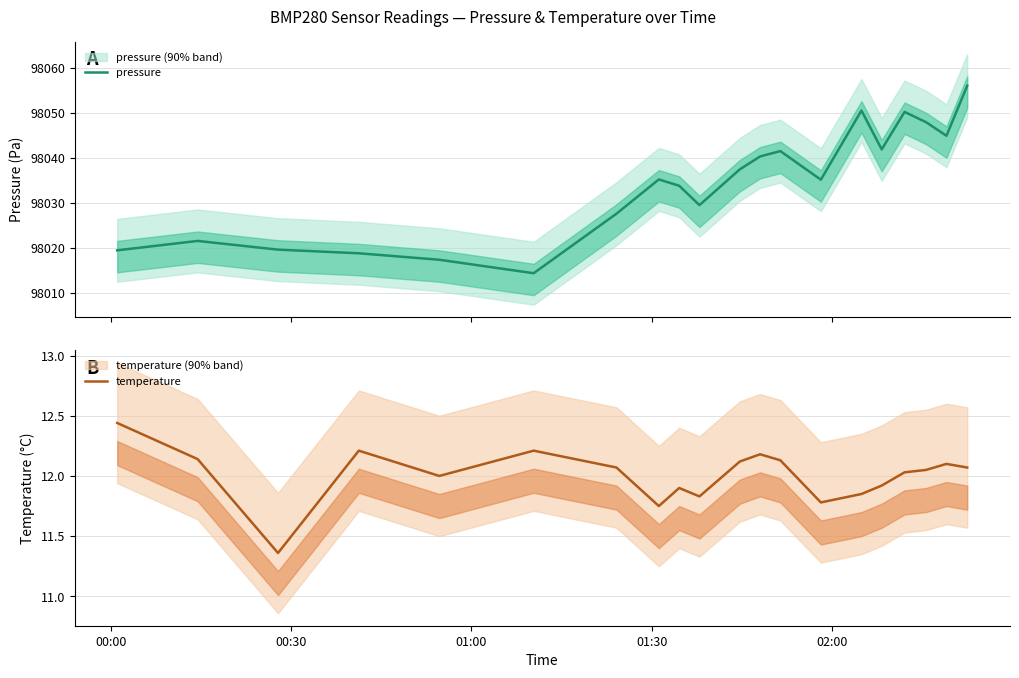

Where does the temperature series first go above 12?

00:00